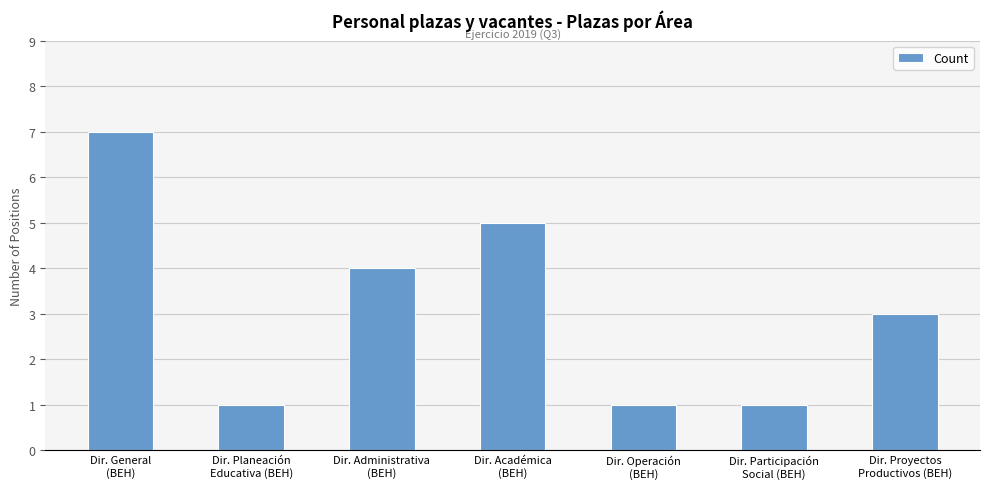

What is the label of the 4th bar from the right?

Dir. Académica
(BEH)